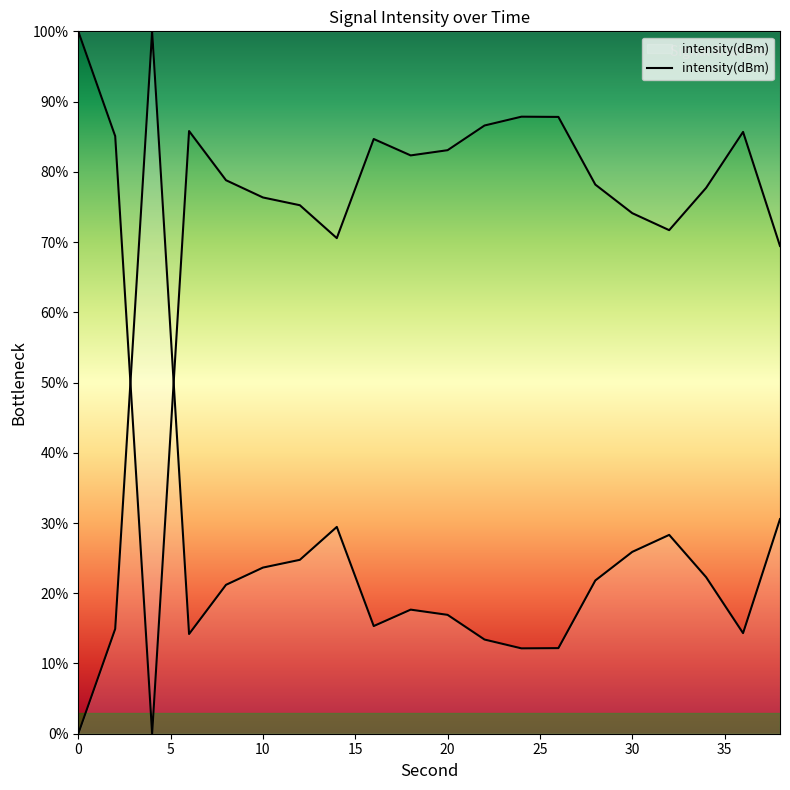

How many values are above zero?

19